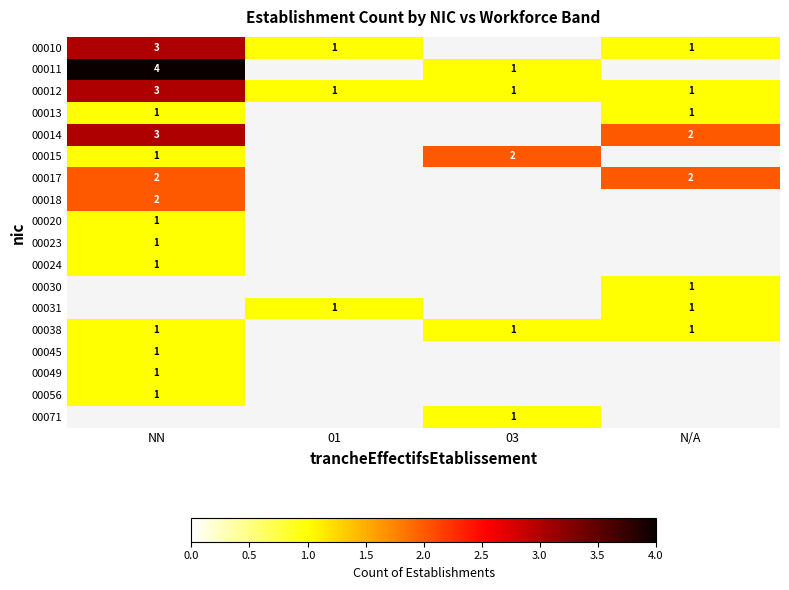

Which has a higher value, N/A or 01?

N/A